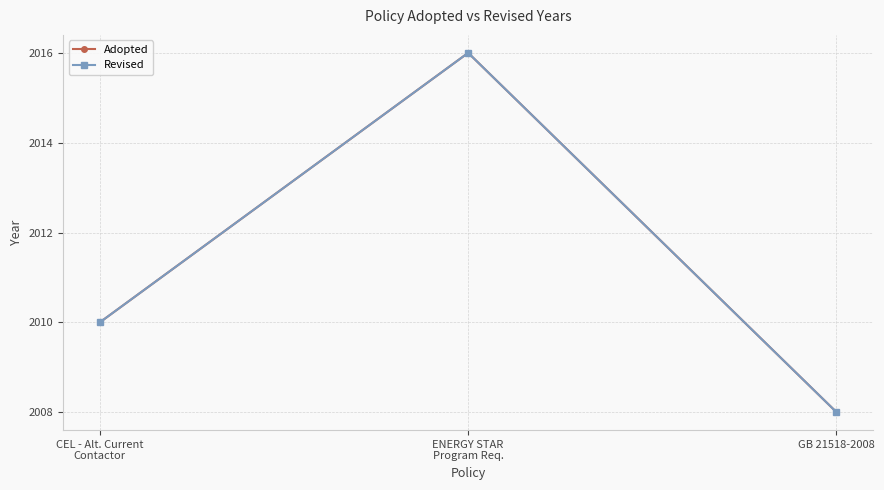

What value does the Revised series have at GB 21518-2008?

2008